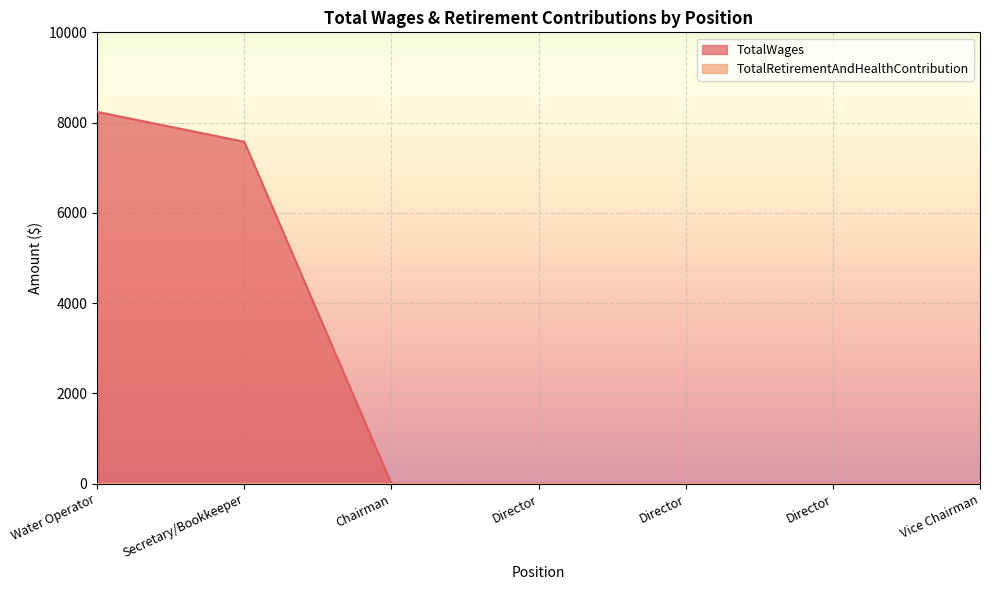

How many series are shown in this chart?

2